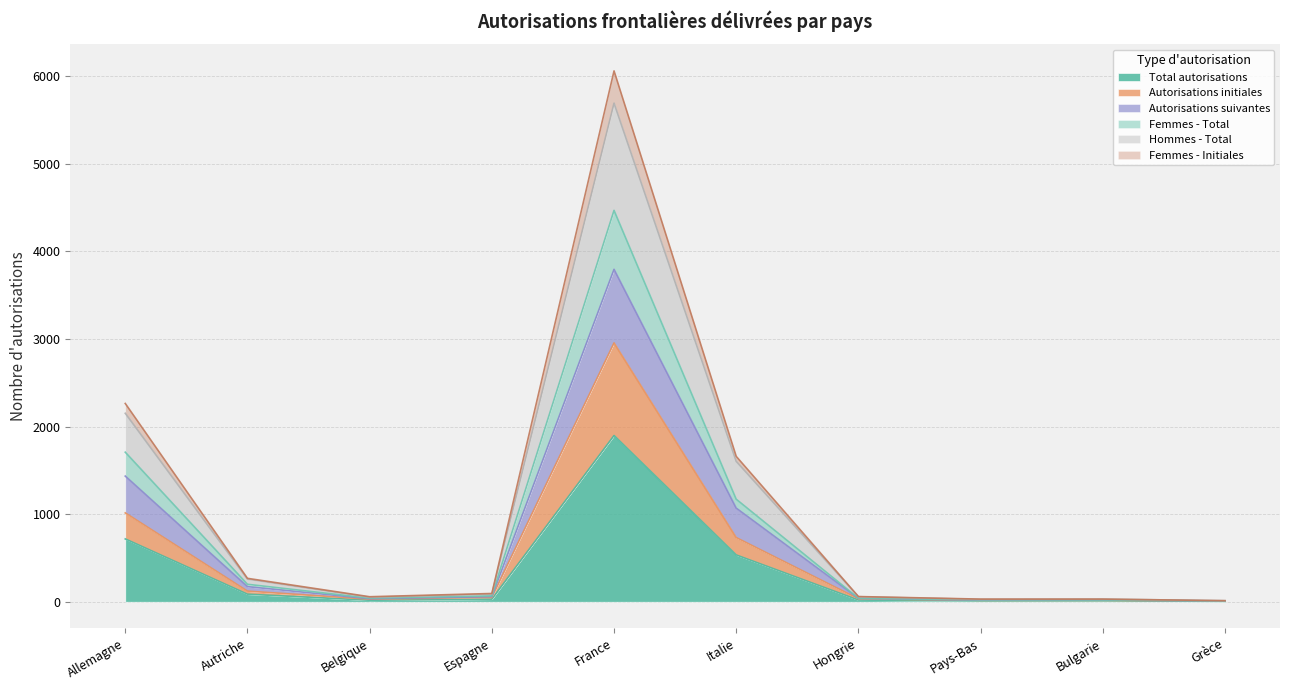

List the labels in order of Autorisations suivantes value, largest first.

France, Allemagne, Italie, Autriche, Espagne, Hongrie, Belgique, Bulgarie, Pays-Bas, Grèce